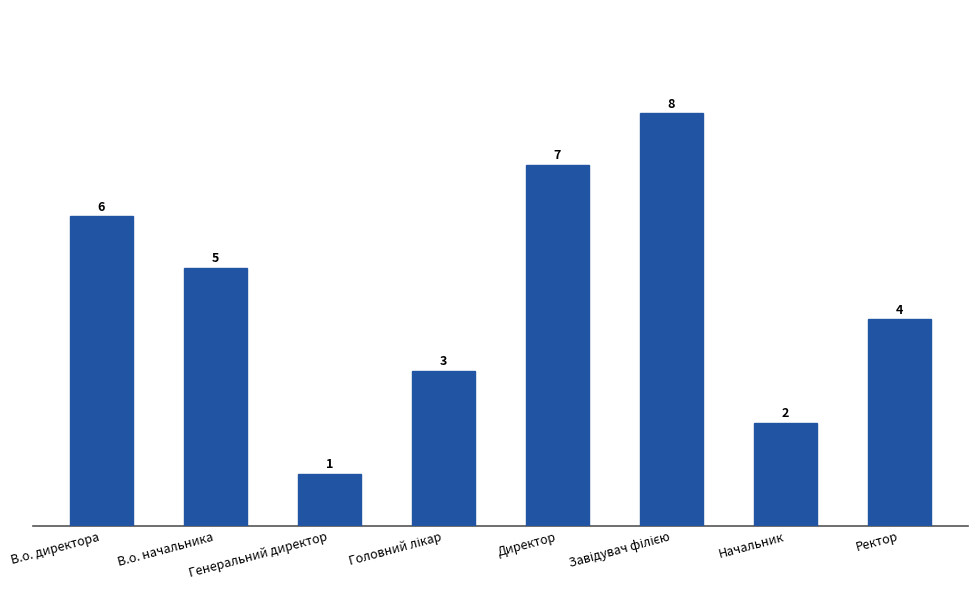

What is the value of the 7th bar from the left?

2